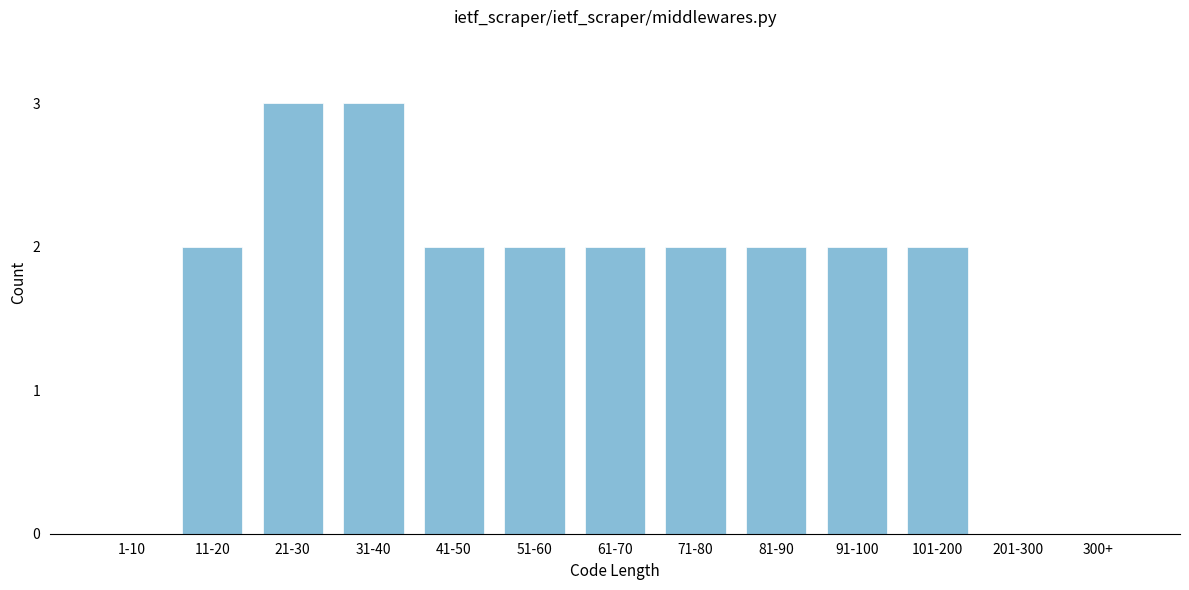

Reading right to left, list all the values displayed in this chart.

300+=0	201-300=0	101-200=2	91-100=2	81-90=2	71-80=2	61-70=2	51-60=2	41-50=2	31-40=3	21-30=3	11-20=2	1-10=0